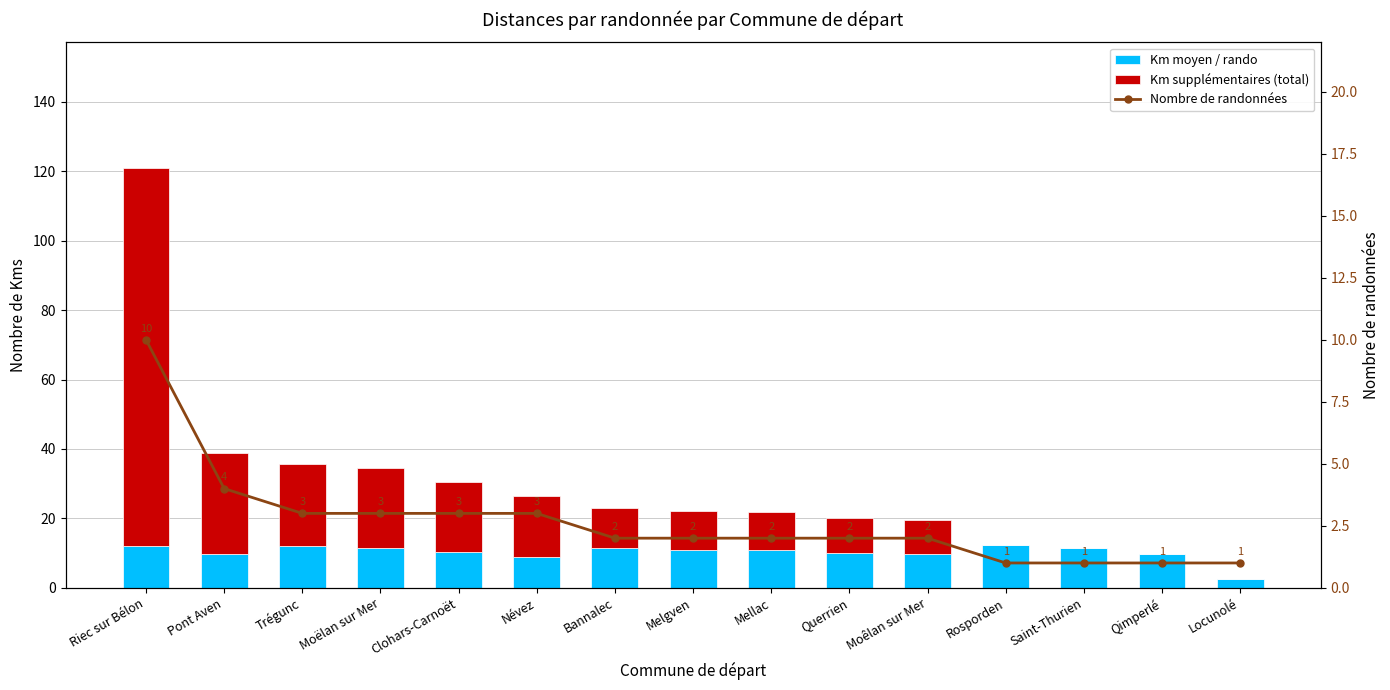

At how many categories does at least one series exceed 68?

1